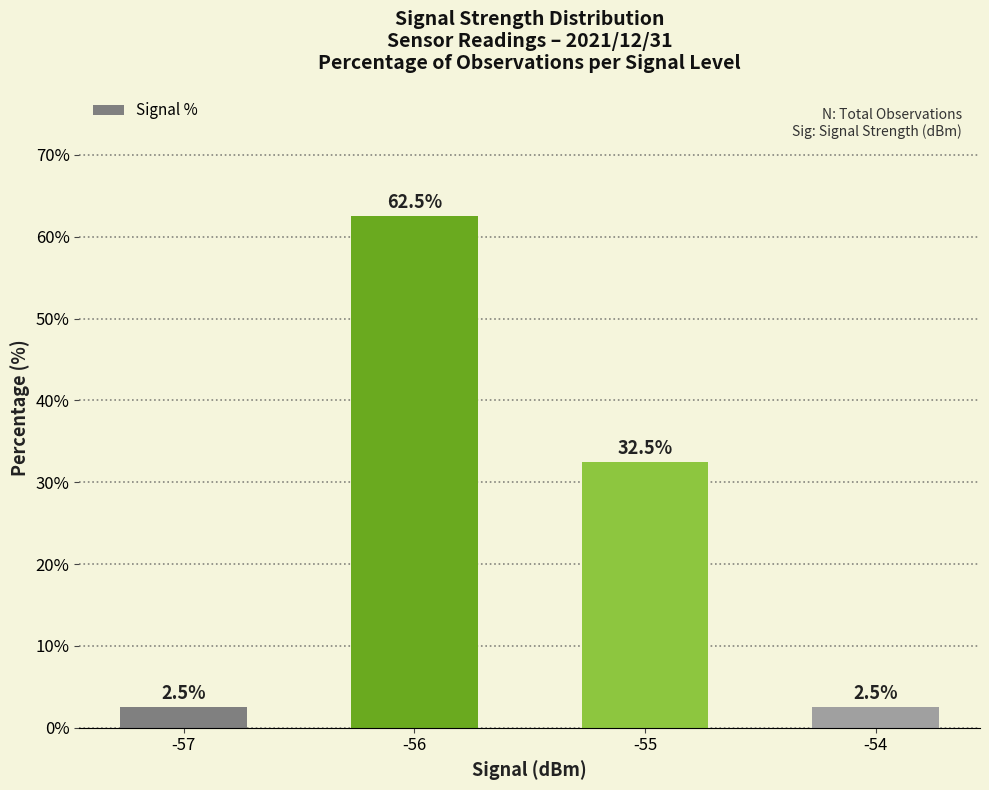

Is it true that the value at -56 is 87.6?

False